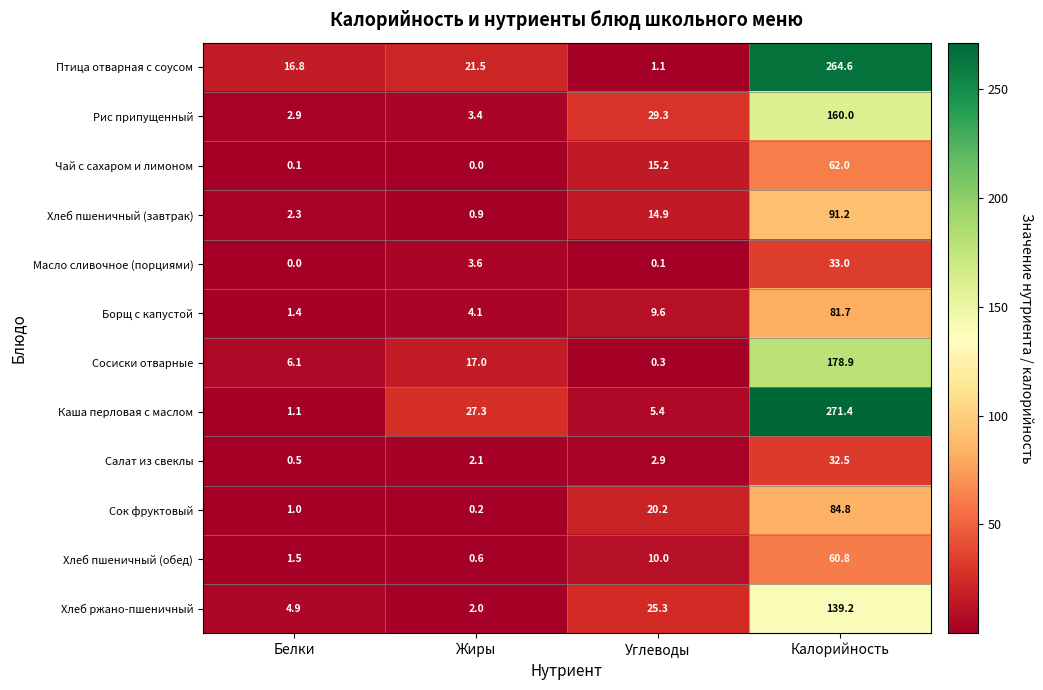

Is the value of Хлеб пшеничный (завтрак) at Калорийность greater than the value of Сосиски отварные at Калорийность?

No